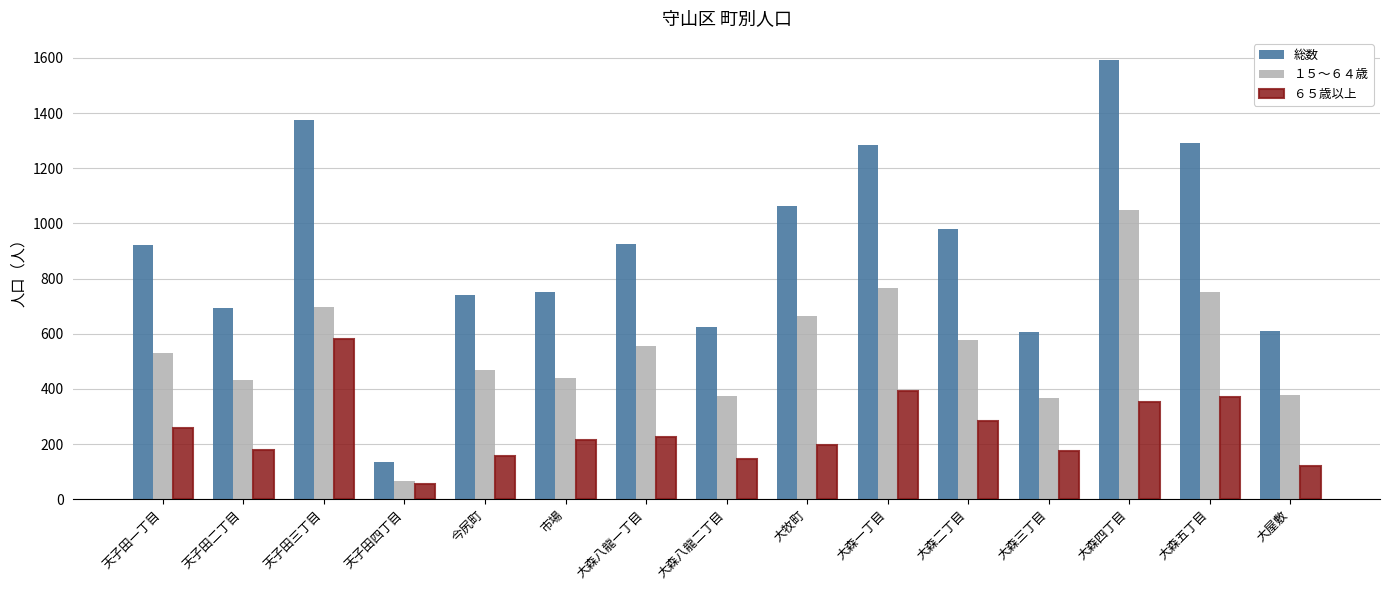

Between 今尻町 and 大森五丁目, which series saw the biggest shift?

総数